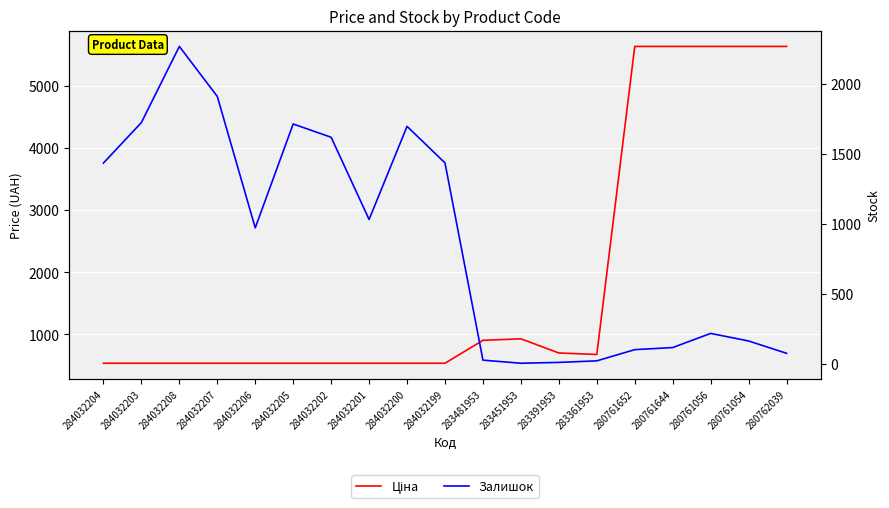

At which label is Ціна closest to 3085?

283451953